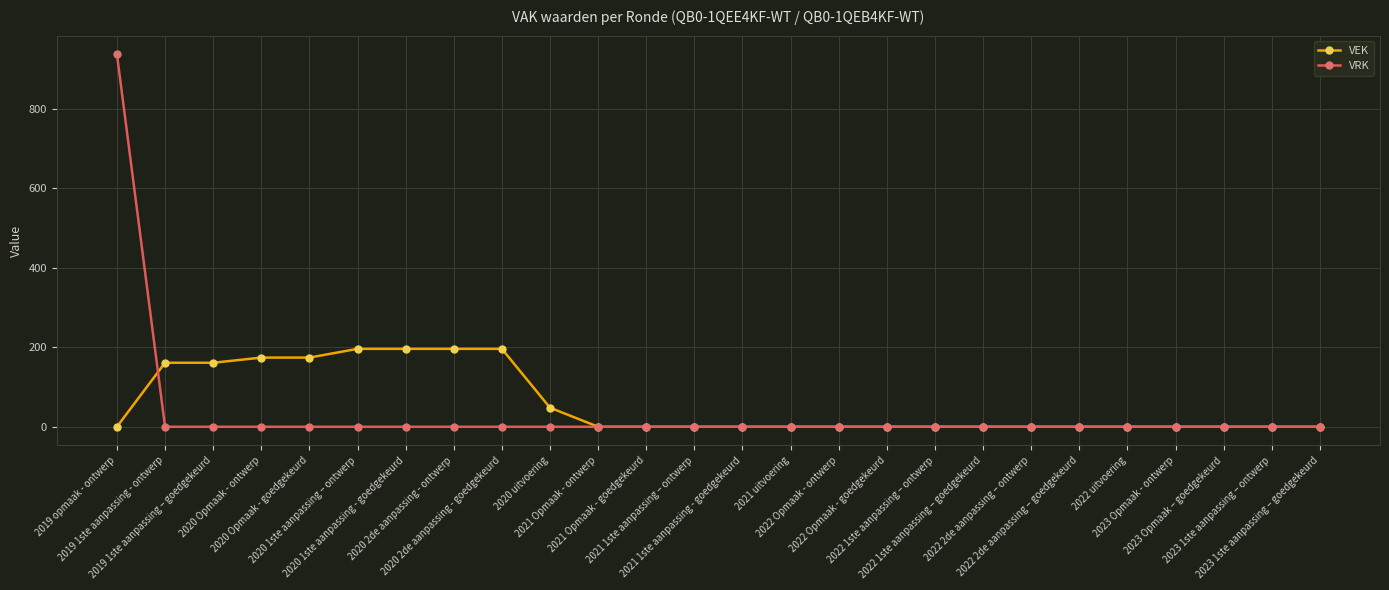

What are all the series names shown in the legend?

VEK, VRK